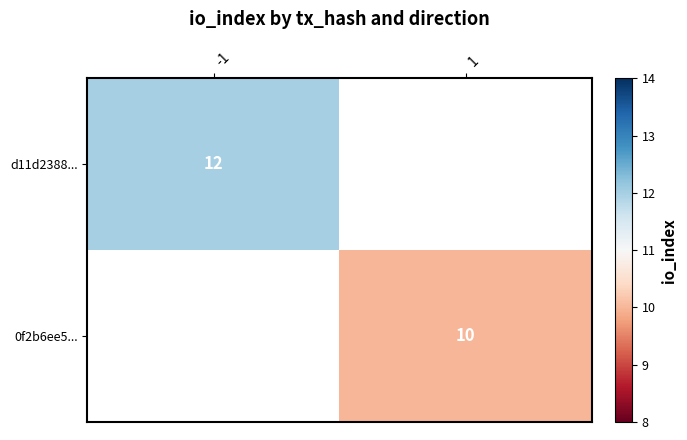

How many data points does each series have?

2